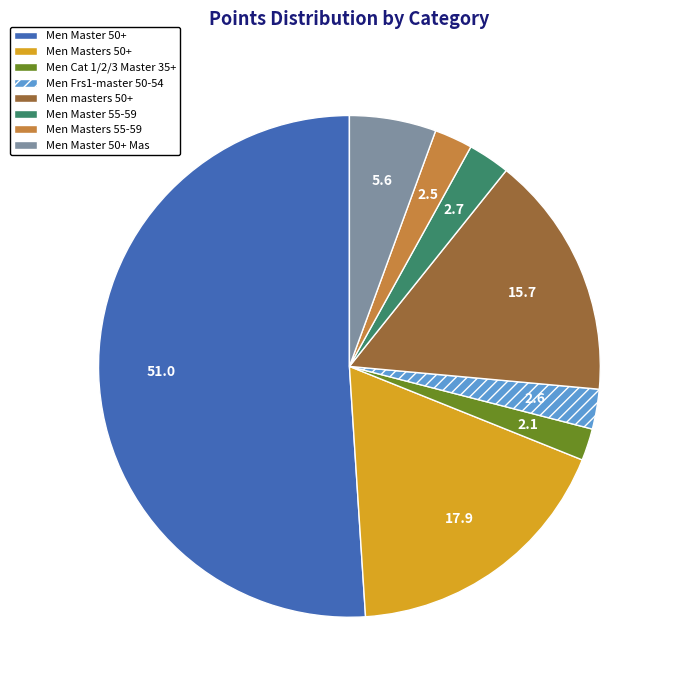

True or false: Men Cat 1/2/3 Master 35+ accounts for 2% of the total.

True